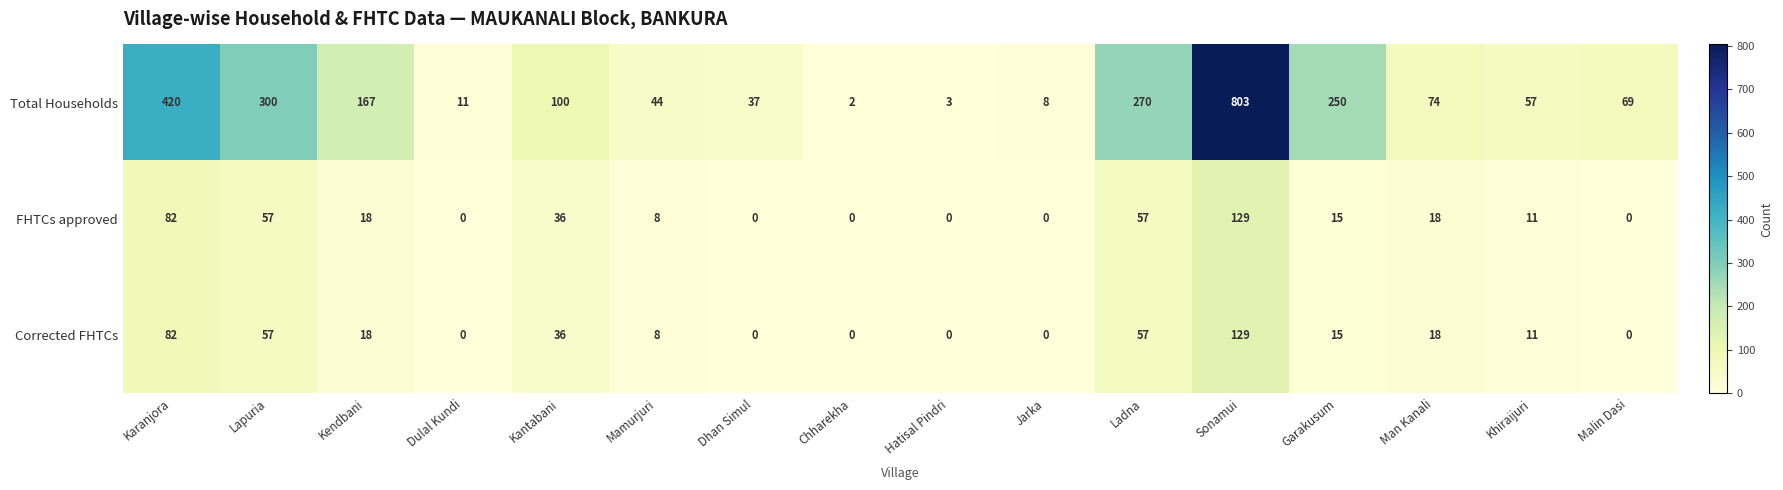

List the labels in order of Total Households value, smallest first.

Chharekha, Hatisal Pindri, Jarka, Dulal Kundi, Dhan Simul, Mamurjuri, Khiraijuri, Malin Dasi, Man Kanali, Kantabani, Kendbani, Garakusum, Ladna, Lapuria, Karanjora, Sonamui